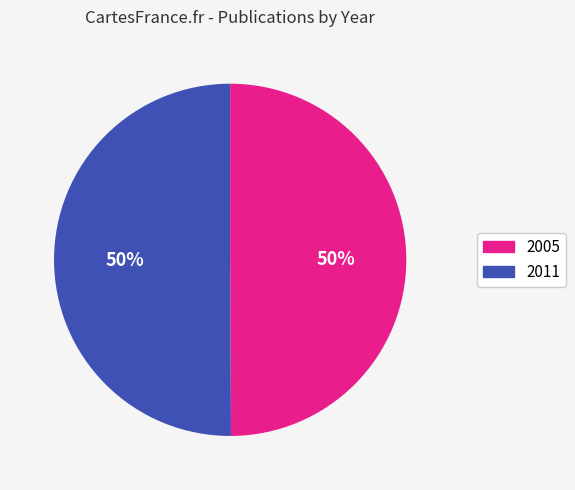

What is the ratio of the value at 2011 to the value at 2005?

1.0